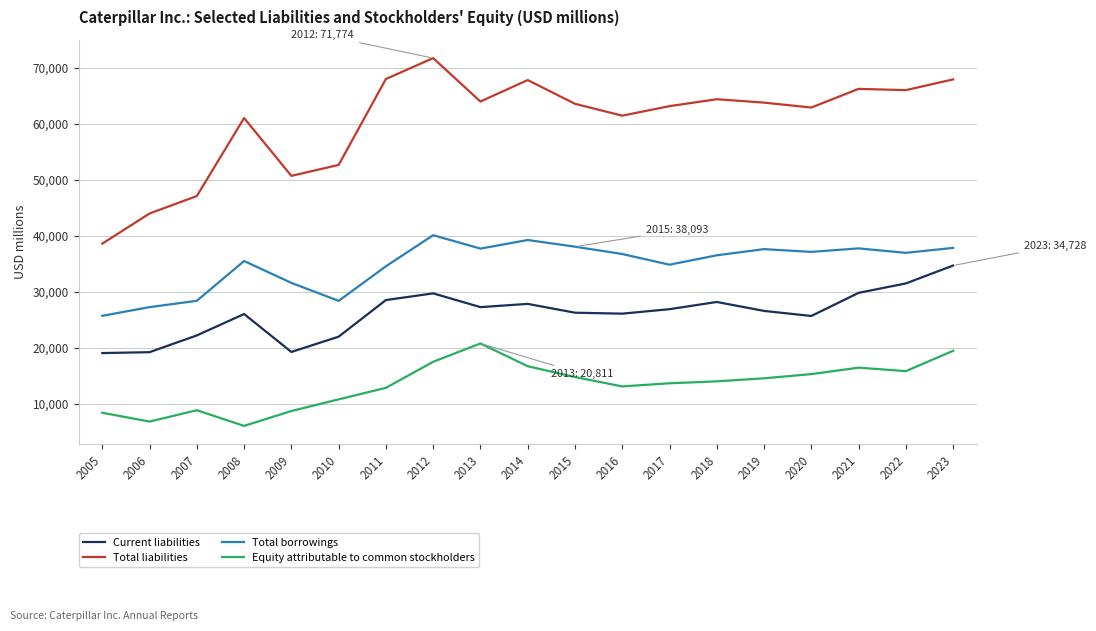

True or false: Current liabilities has more than 1 interior local peaks.

True